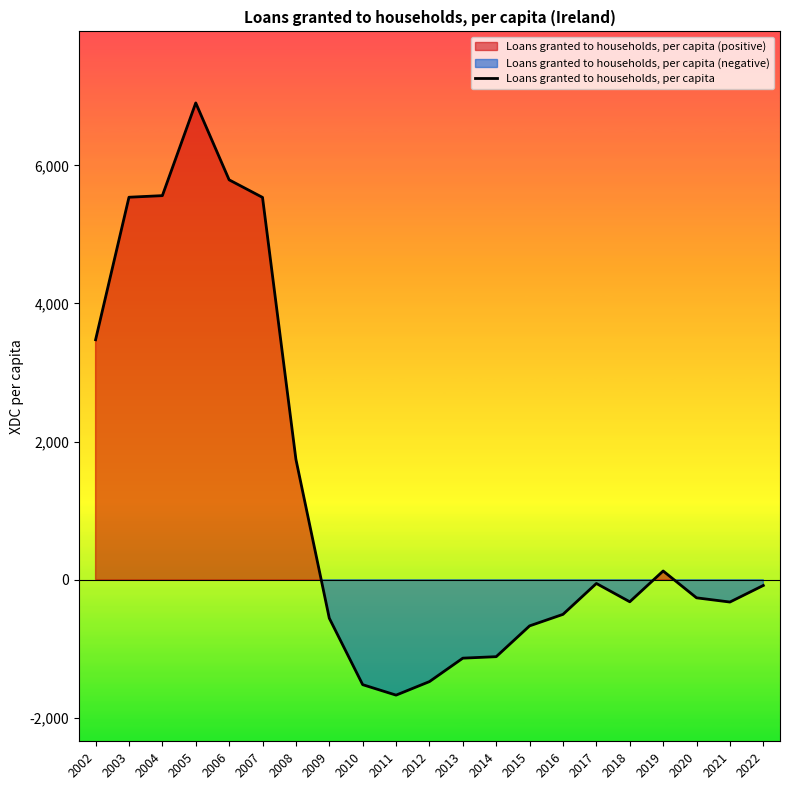

True or false: the data shows -1670.8 at 2011.

True